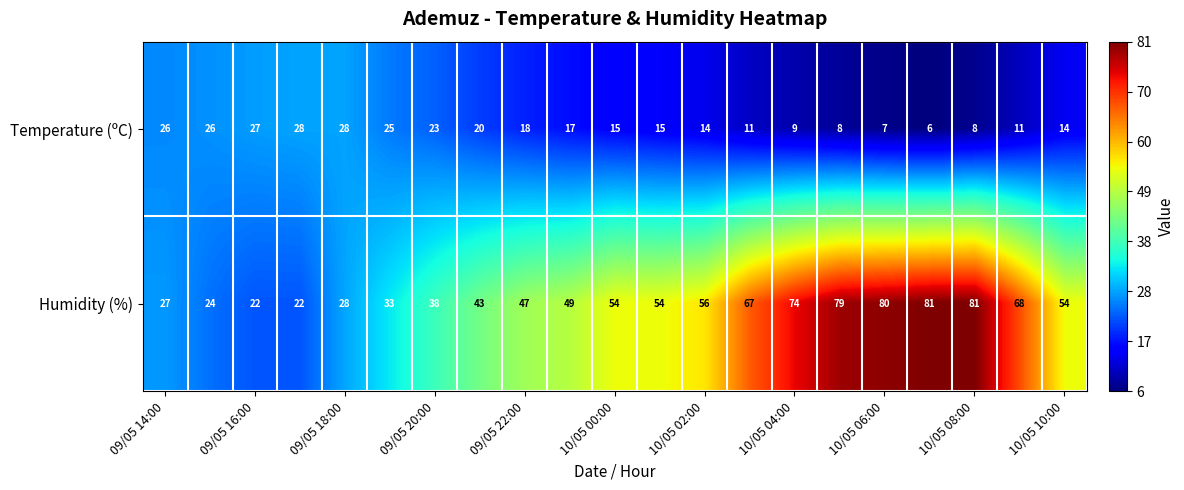

Rank the series by their maximum value, from lowest to highest.

Temperature (ºC), Humidity (%)